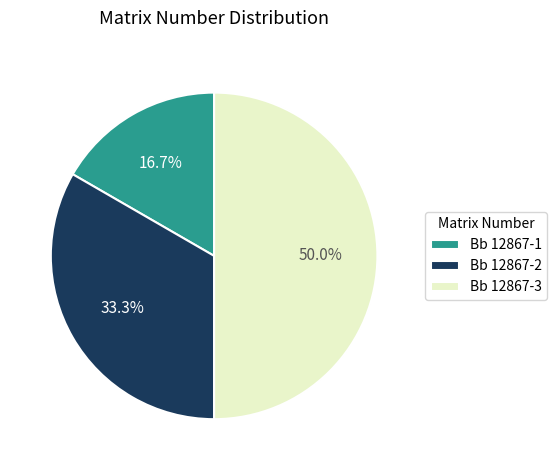

How many slices are in this pie chart?

3